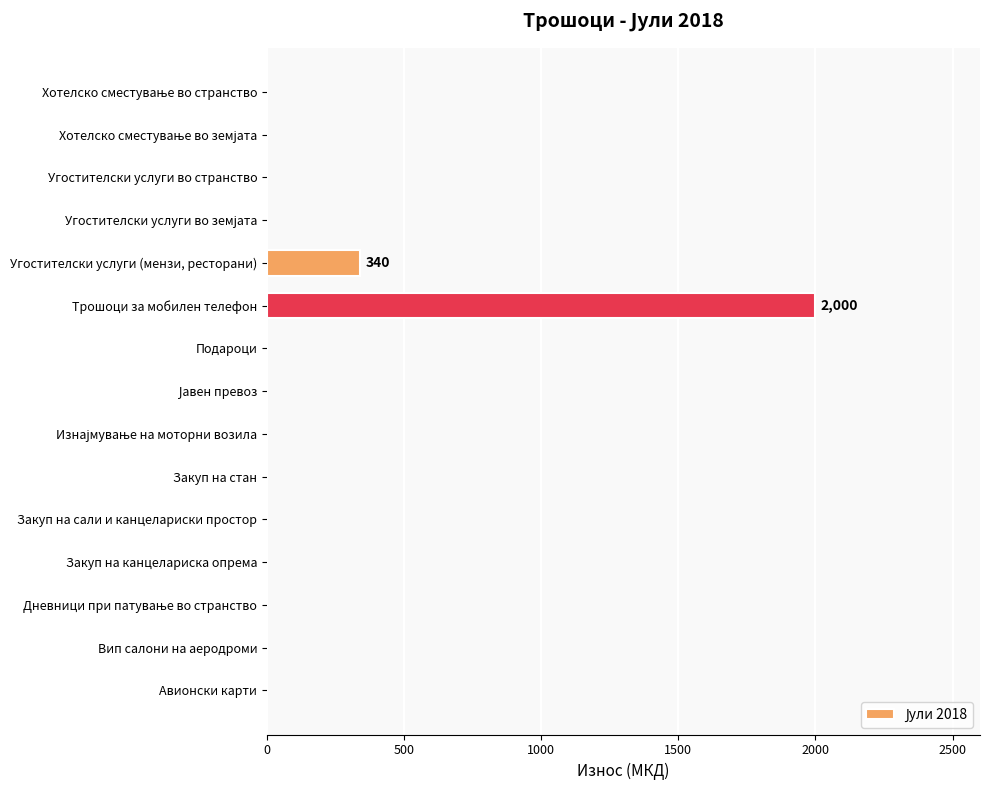

At which category does the chart reach its peak across all series?

Трошоци за мобилен телефон